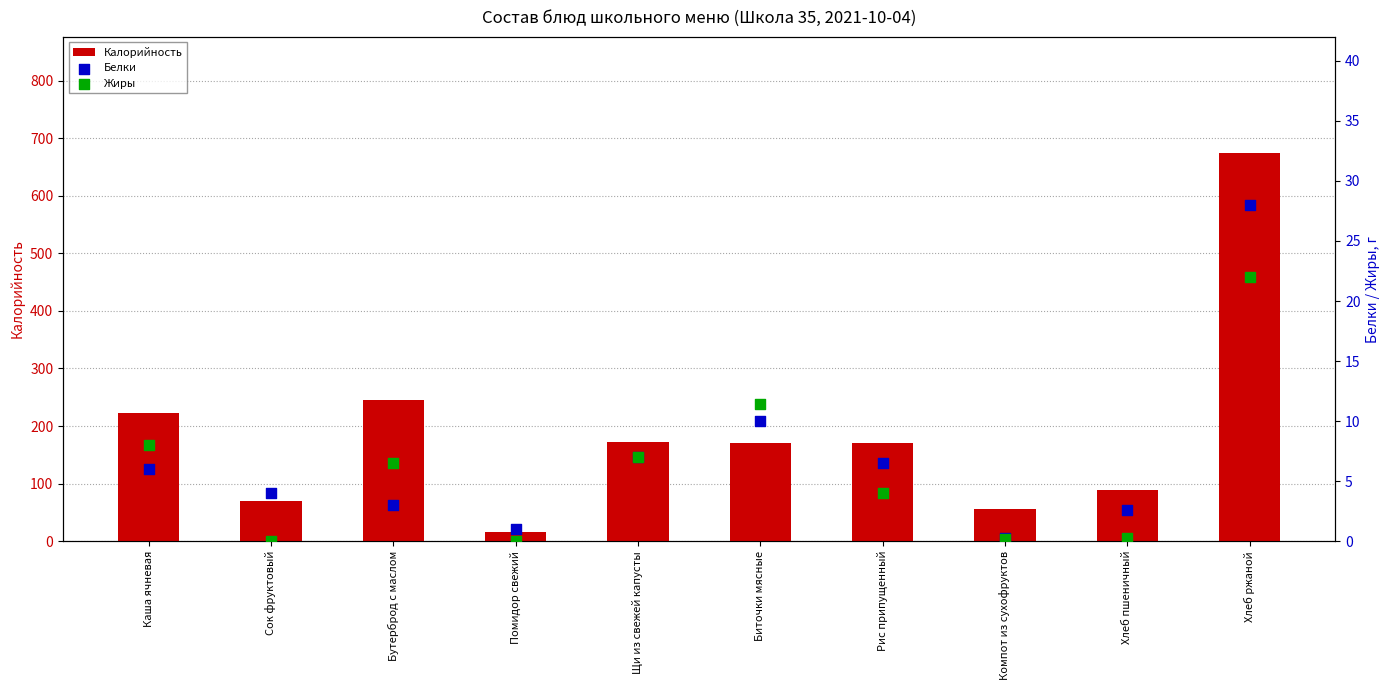

What are all the series names shown in the legend?

Калорийность, Белки, Жиры